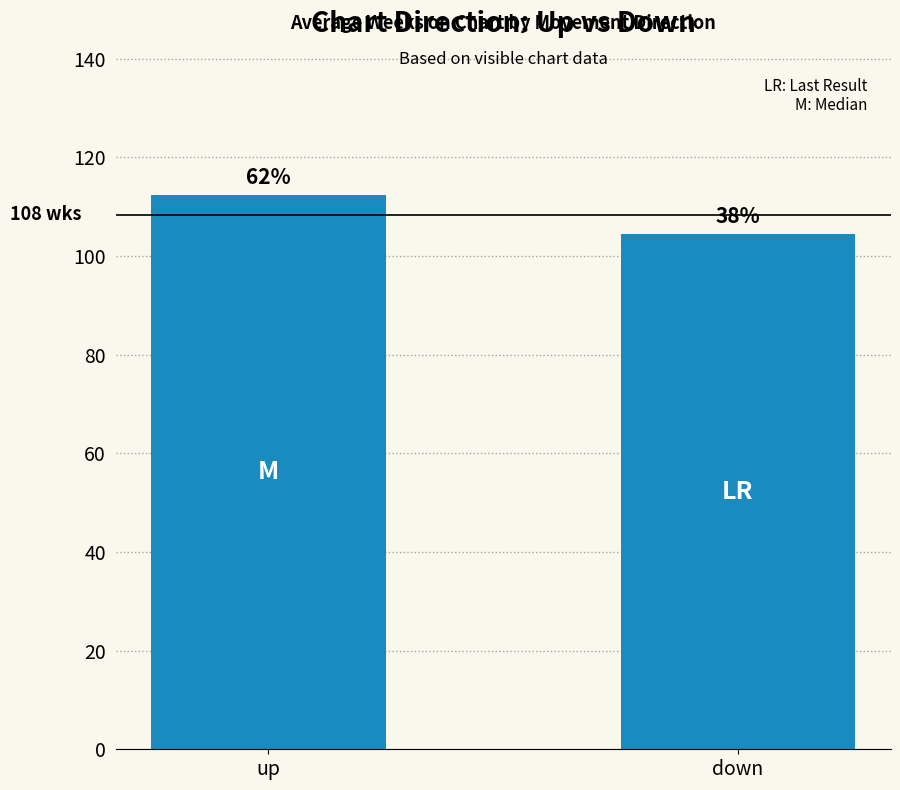

What is the change in value from up to down?

-7.9